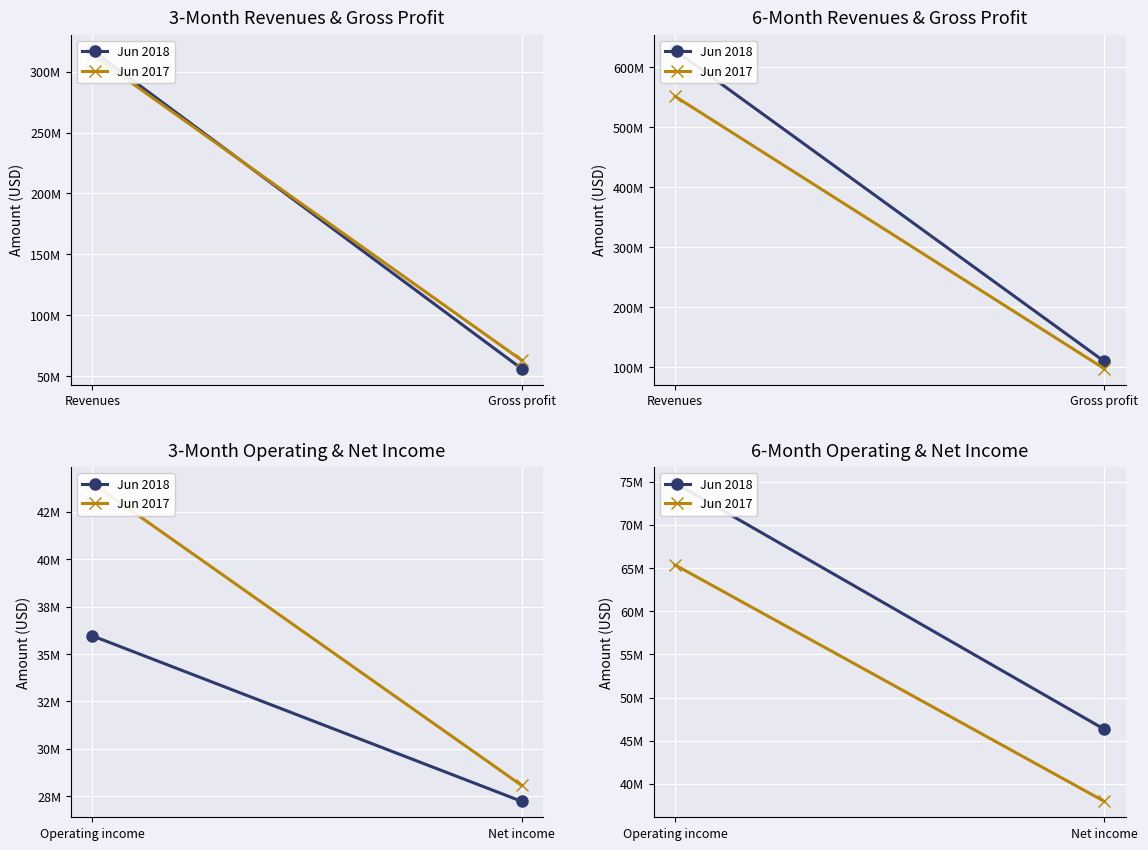

What is the label of the 1st point from the right?

Net income